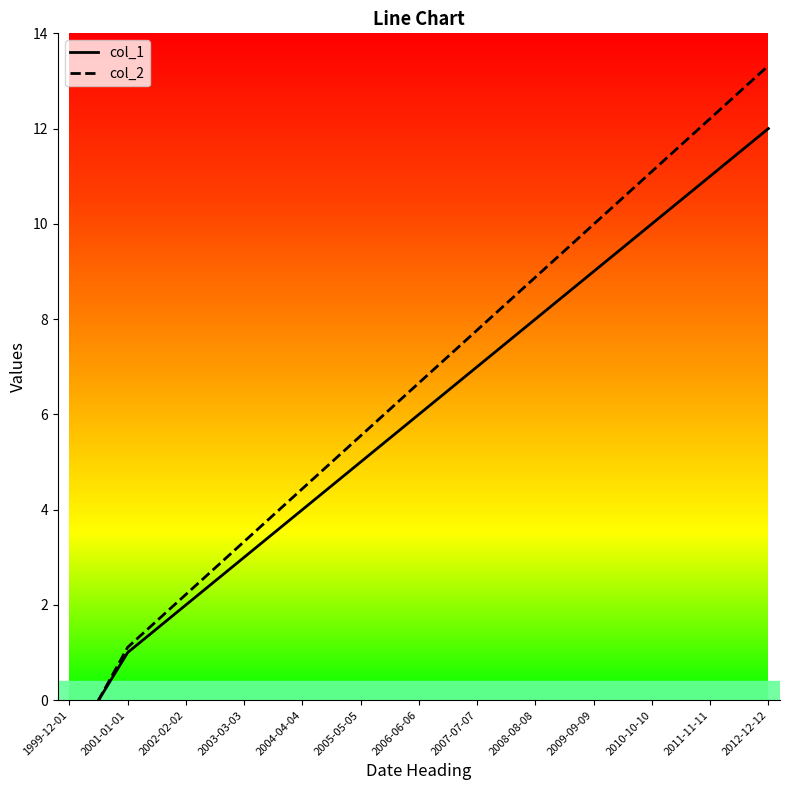

Which series has the largest total across all categories?

col_2